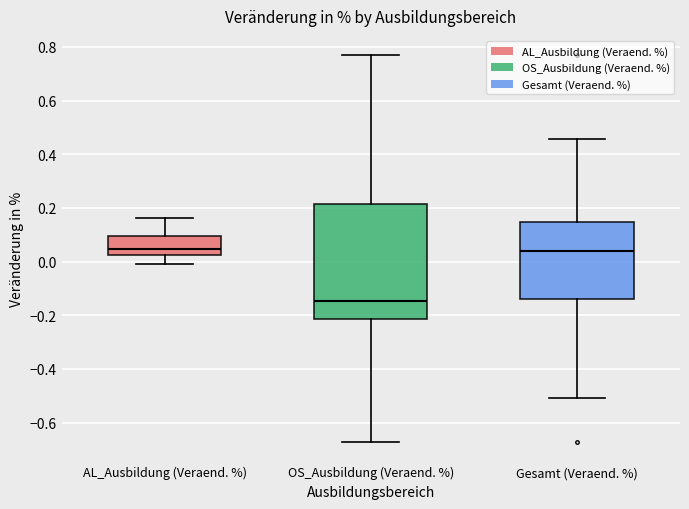

Reading left to right, read every box against the y-axis: the position of its median line, the range the box covers, and the ends of its whiskers. The values are not printed on the chart, so give them approximately, as read against the axis.

AL_Ausbildung (Veraend. %): median 0.04, box 0.02 to 0.10, whiskers 0.00 to 0.16
OS_Ausbildung (Veraend. %): median -0.14, box -0.22 to 0.22, whiskers -0.68 to 0.76
Gesamt (Veraend. %): median 0.04, box -0.14 to 0.14, whiskers -0.50 to 0.46